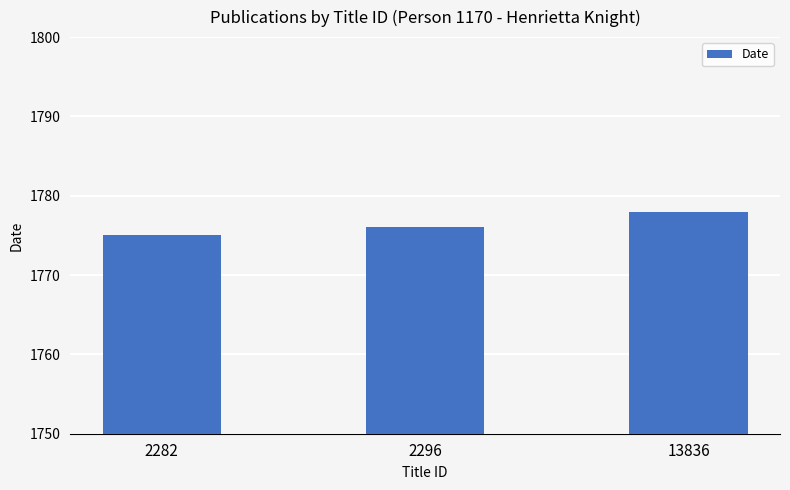

Is it true that the value at 2282 is 1160?

False